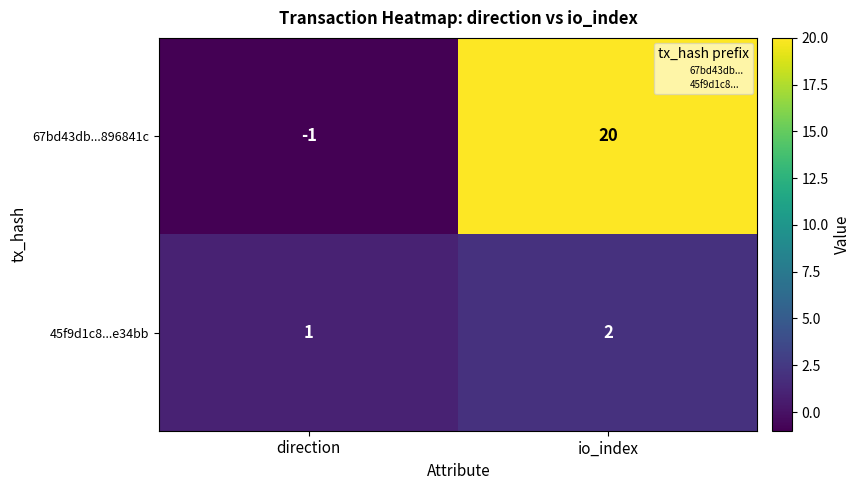

Count the number of data series in this chart.

2